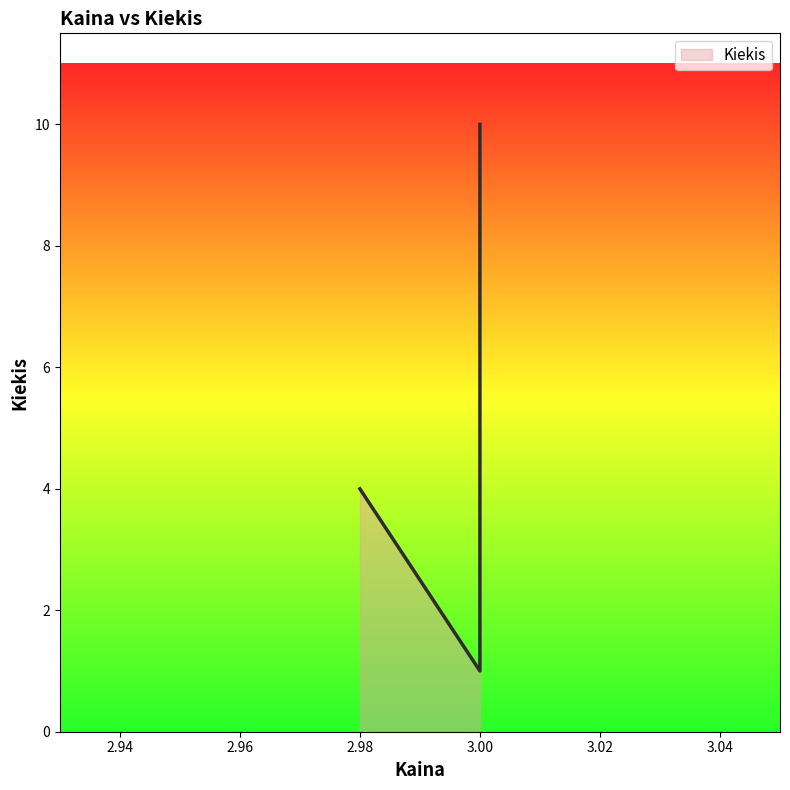

What is the greatest value displayed?

10